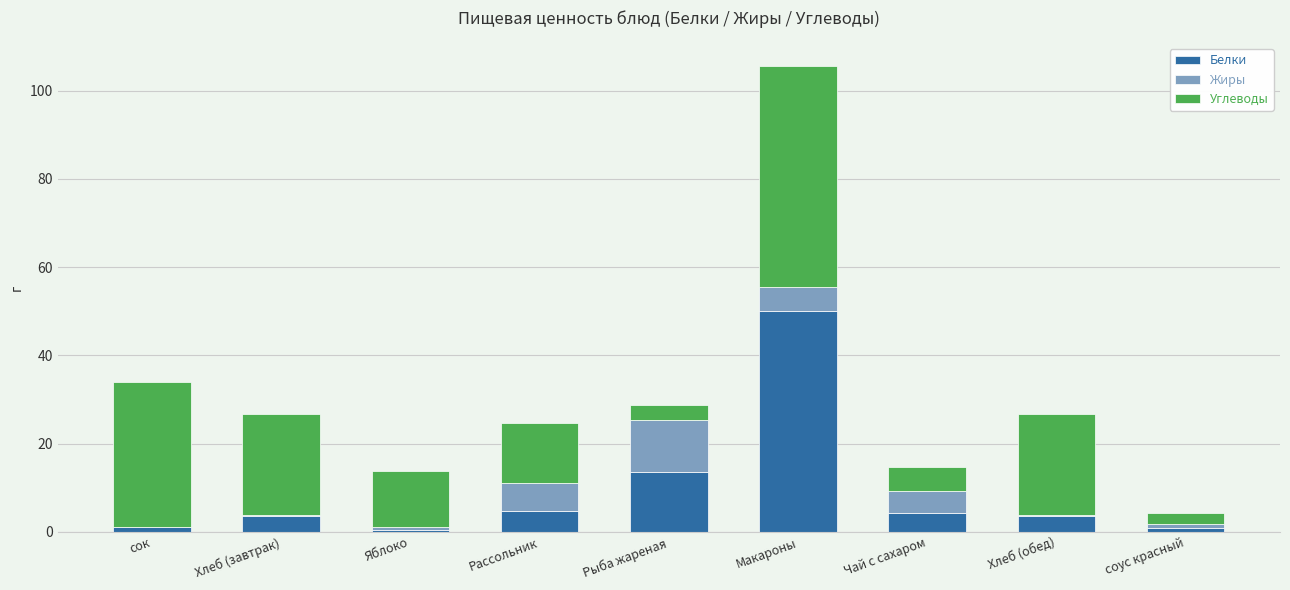

At which label is Белки closest to 25?

Рыба жареная